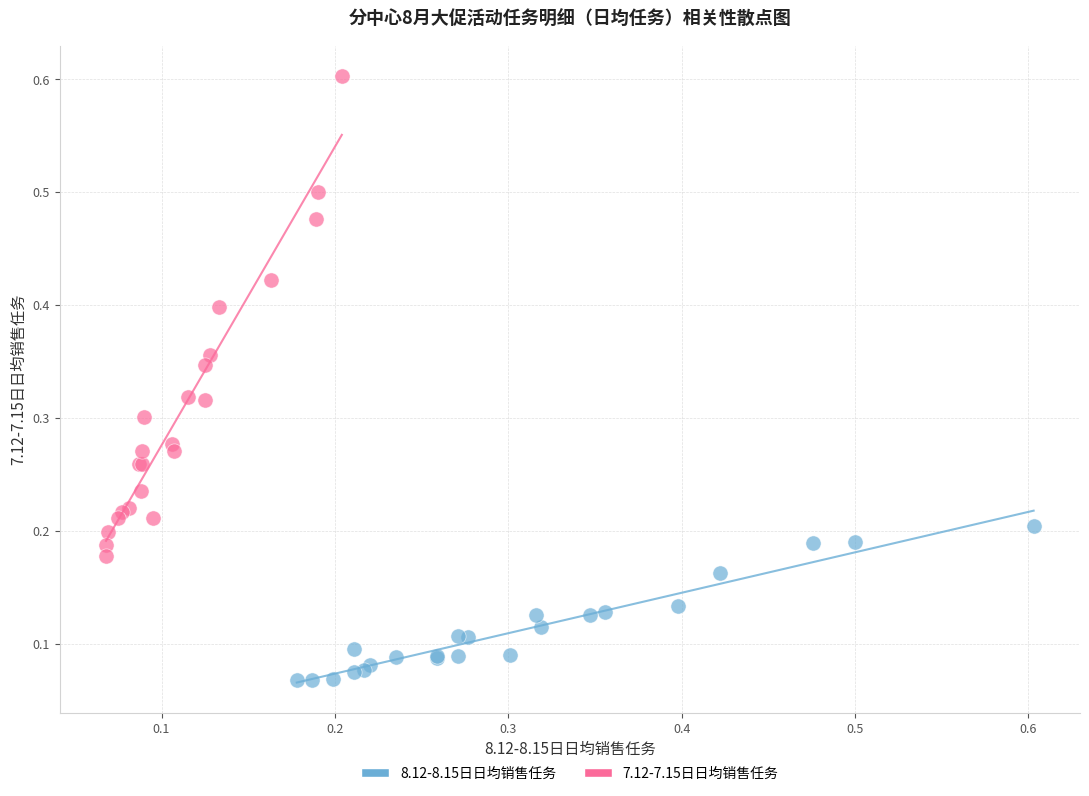

Which series has the widest spread of Y values?

7.12-7.15日日均销售任务